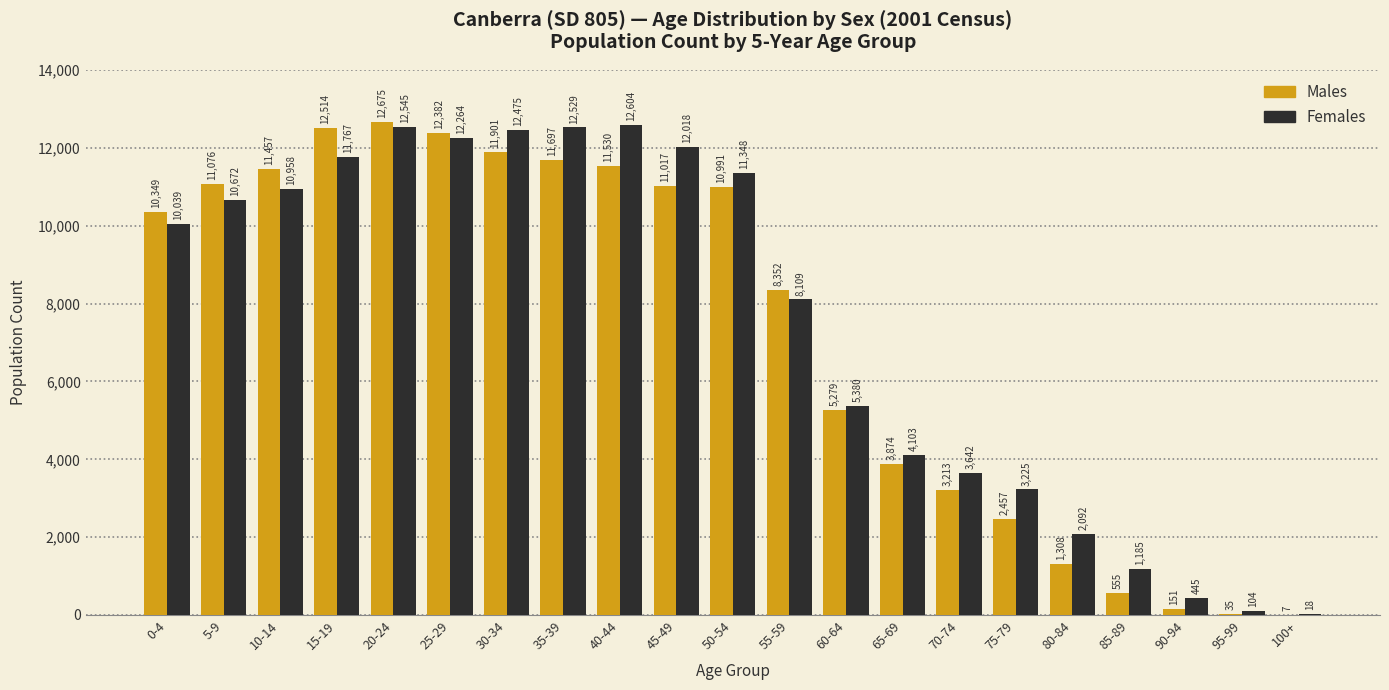

Reading left to right, extract all data points from this chart.

Males: 0-4=10349	5-9=11076	10-14=11457	15-19=12514	20-24=12675	25-29=12382	30-34=11901	35-39=11697	40-44=11530	45-49=11017	50-54=10991	55-59=8352	60-64=5279	65-69=3874	70-74=3213	75-79=2457	80-84=1308	85-89=555	90-94=151	95-99=35	100+=7
Females: 0-4=10039	5-9=10672	10-14=10958	15-19=11767	20-24=12545	25-29=12264	30-34=12475	35-39=12529	40-44=12604	45-49=12018	50-54=11348	55-59=8109	60-64=5380	65-69=4103	70-74=3642	75-79=3225	80-84=2092	85-89=1185	90-94=445	95-99=104	100+=18